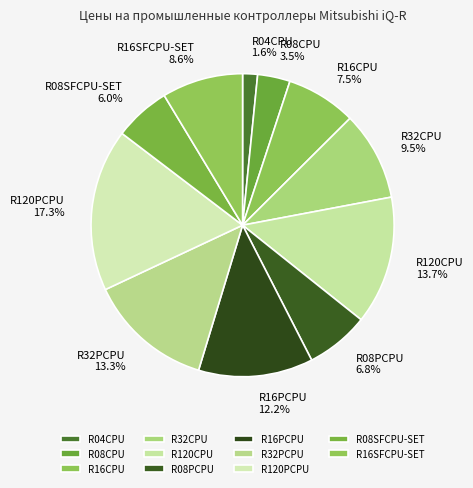

What is the smallest slice in the pie chart?

R04CPU